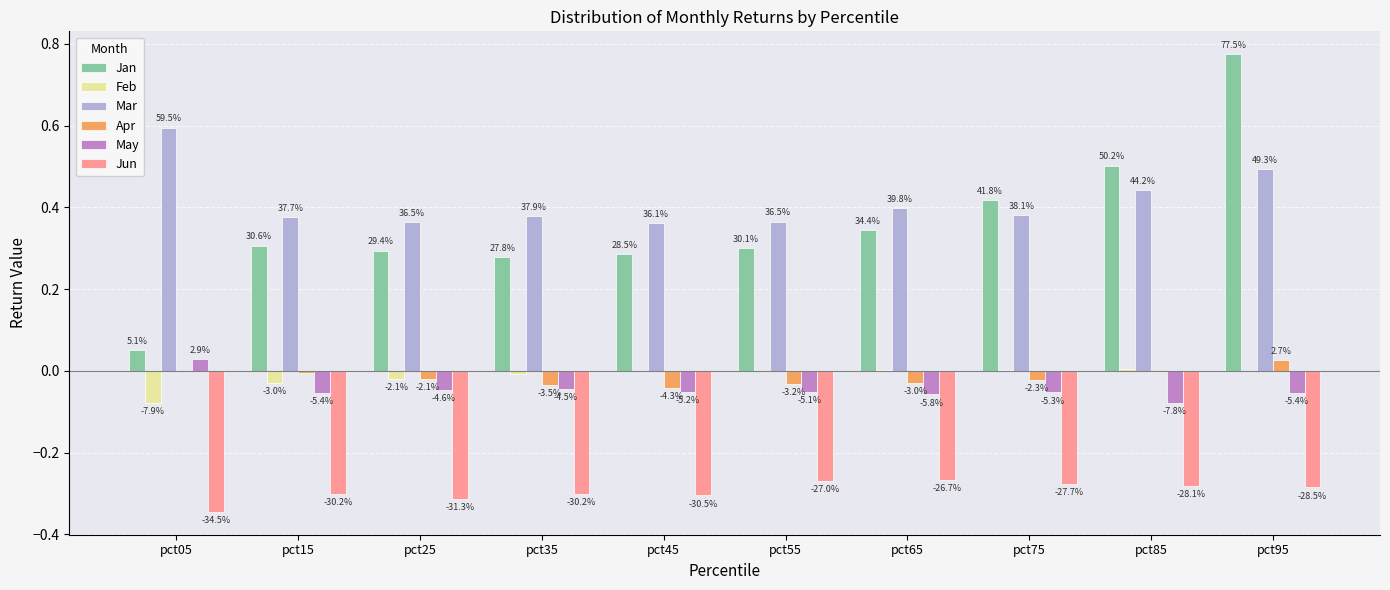

Which series has the largest total across all categories?

Mar